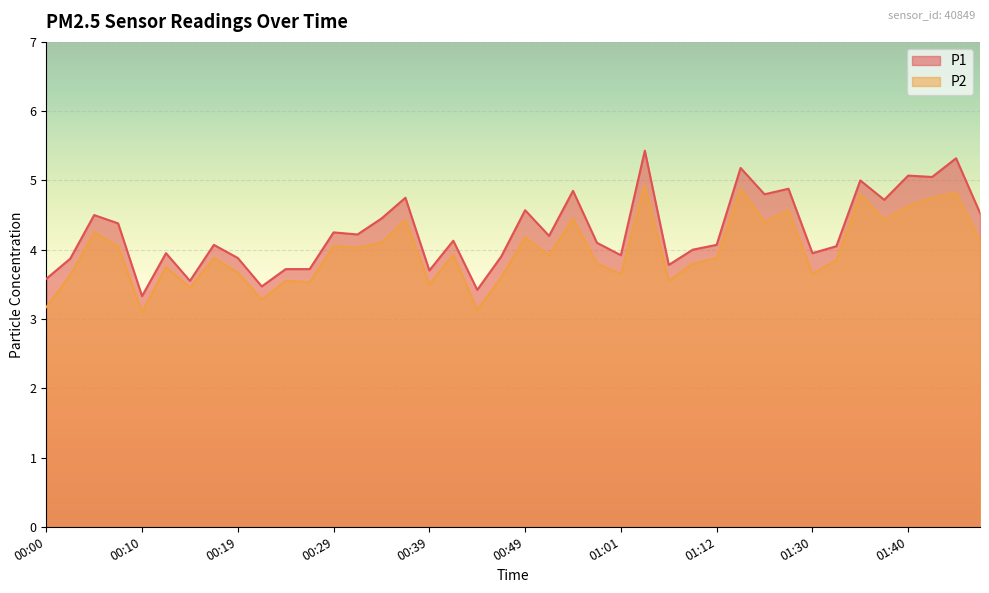

Between 01:03 and 01:33, which is larger?

01:03